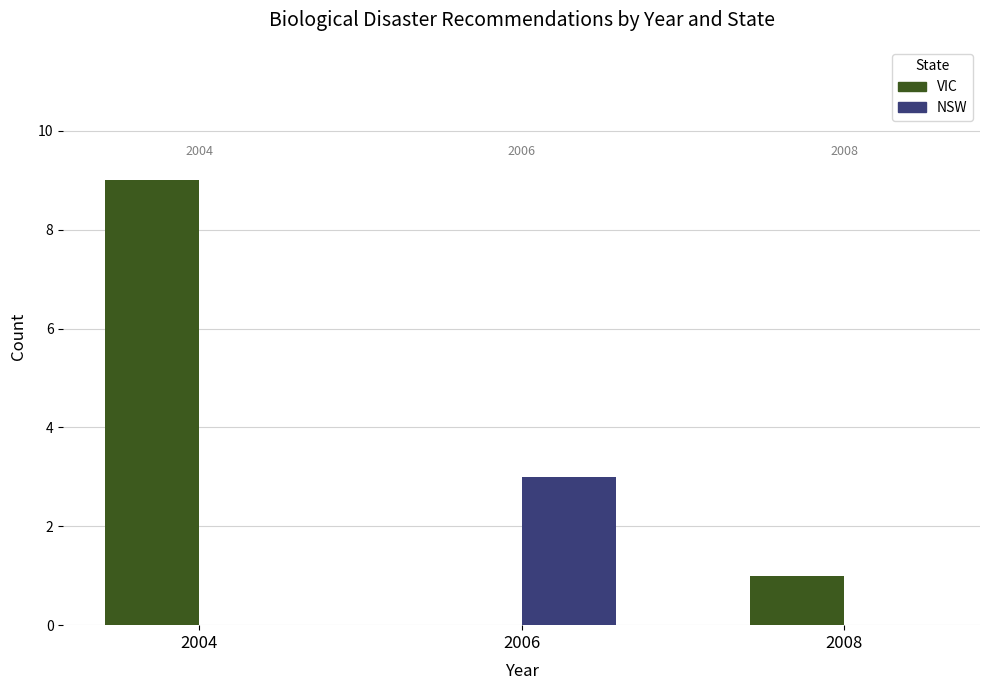

At how many categories does at least one series exceed 7?

1